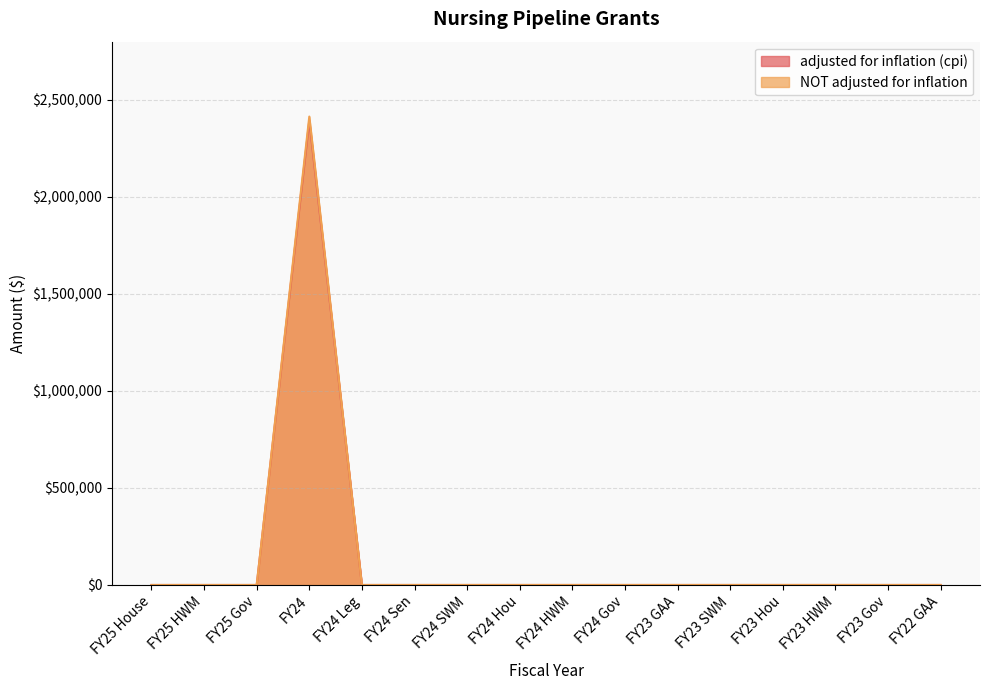

True or false: adjusted for inflation (cpi) and NOT adjusted for inflation intersect in this chart.

False